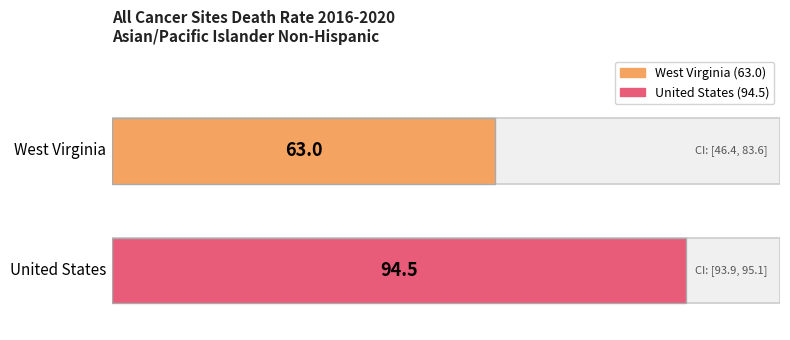

Is it true that Age-Adjusted Death Rate equals 164.9 at United States?

False